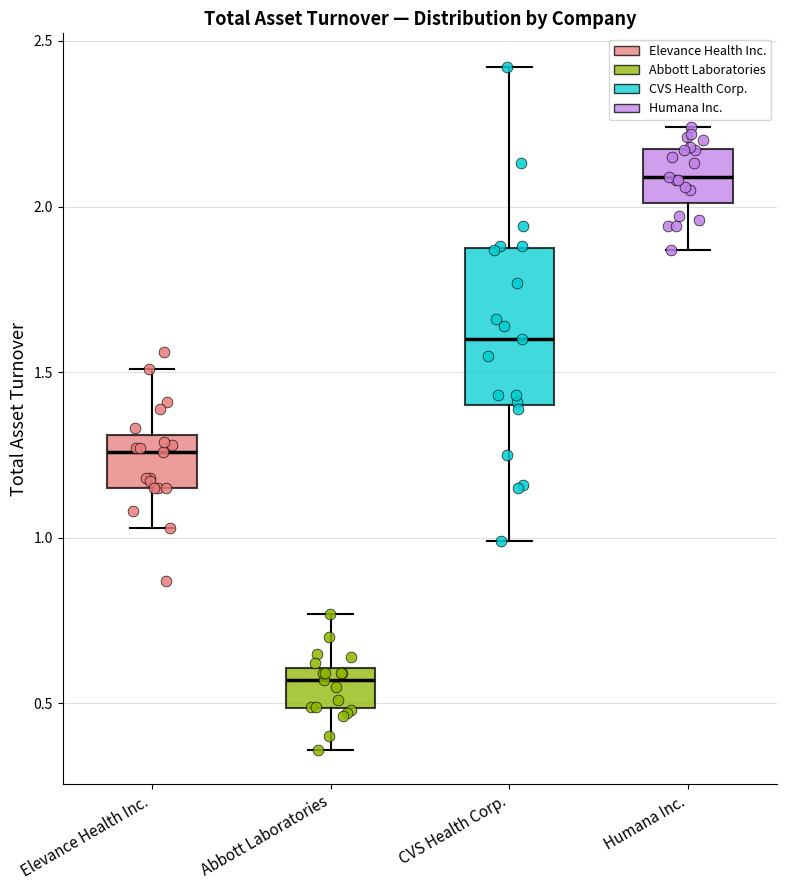

Where is the upper edge of the box for Humana Inc. on the y-axis? The values are not printed on the chart, so give them approximately, as read against the axis.

2.20